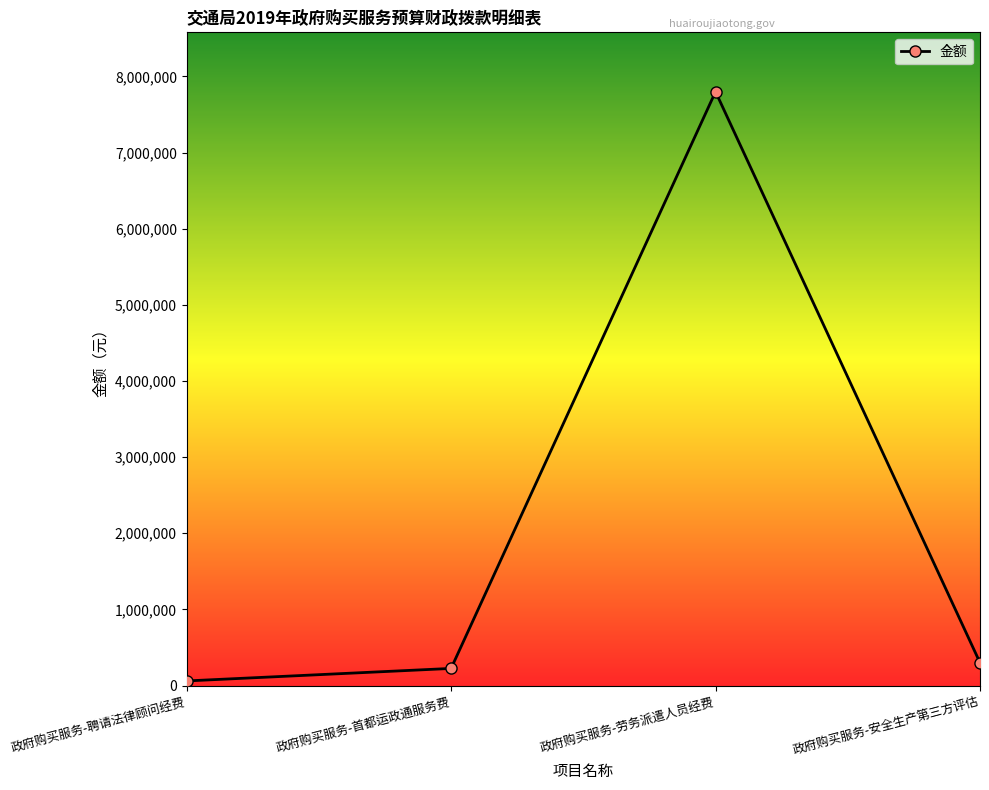

What is the value of the 4th point from the left?

300000